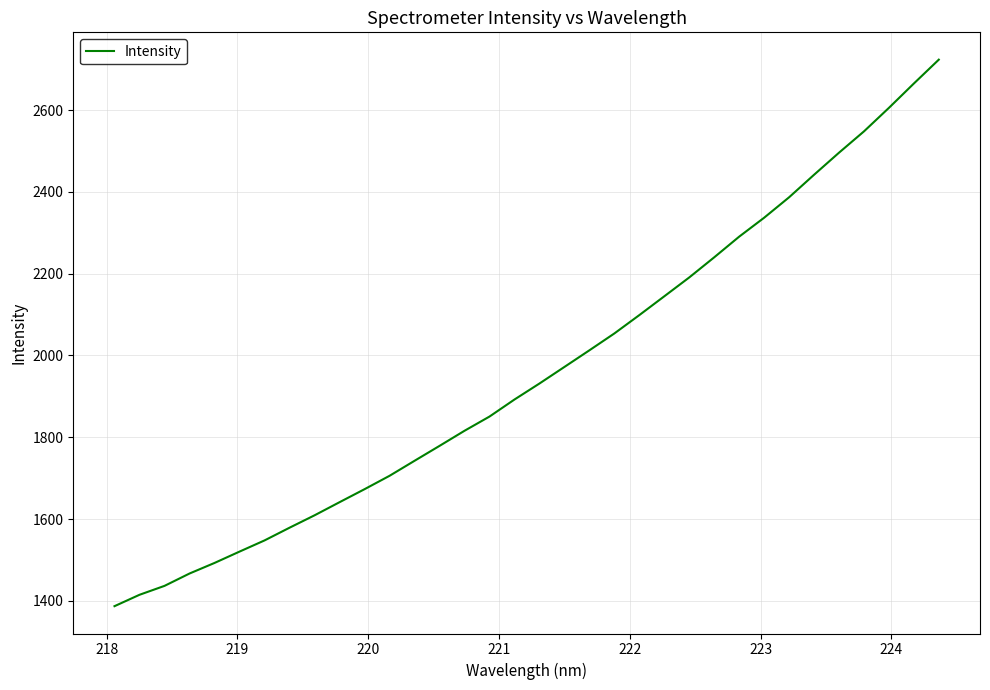

What is the difference between the maximum and minimum values?

1336.1